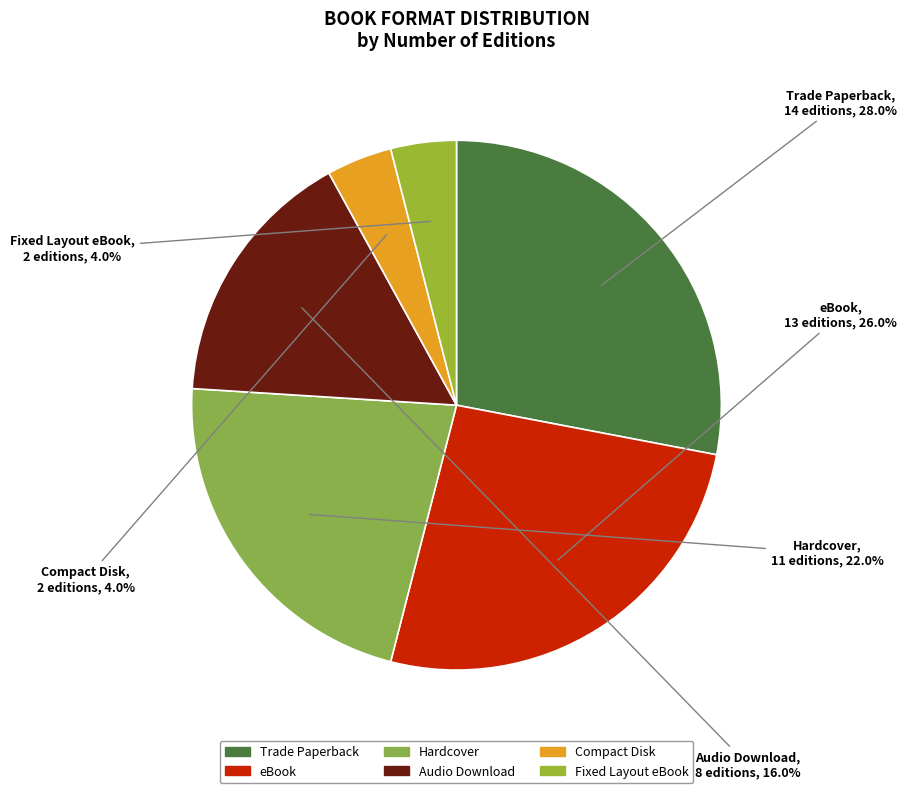

Is there any slice that represents more than half of the pie?

No